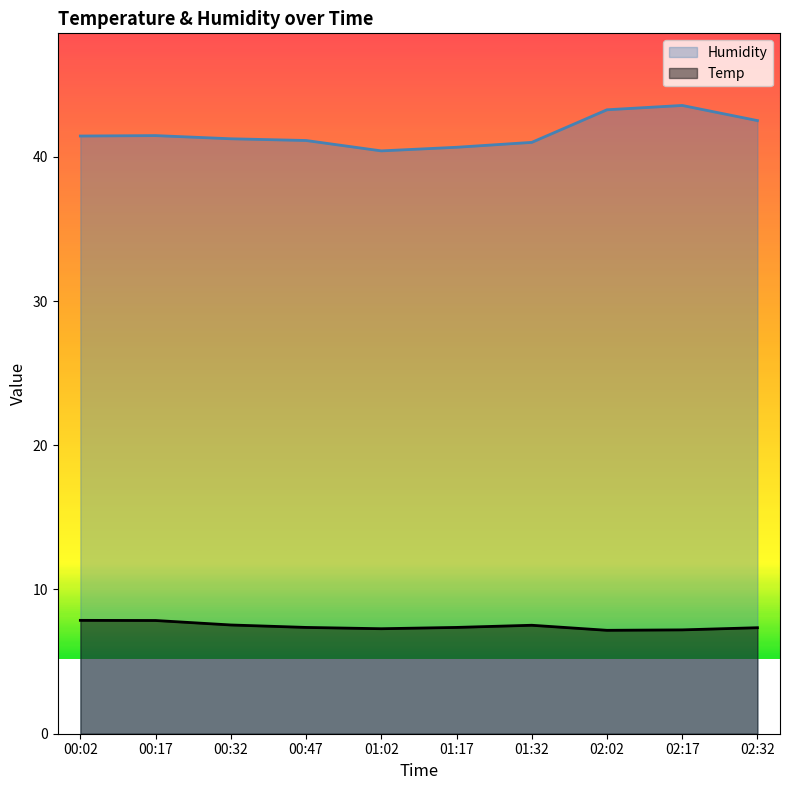

True or false: Humidity and Temp cross at least once.

False